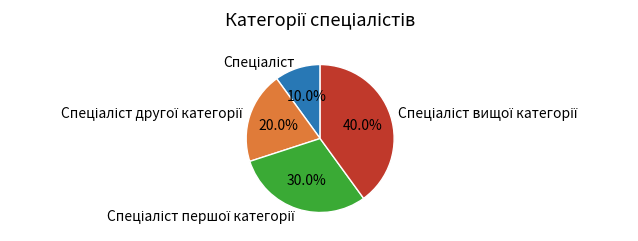

Is there any slice that represents more than half of the pie?

No